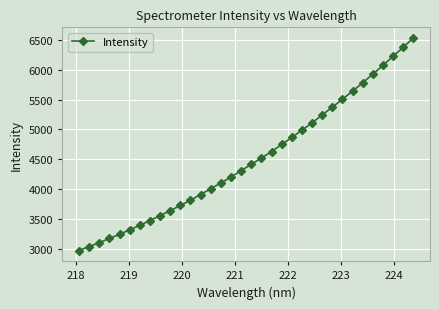

What is the difference between the maximum and minimum values?

3561.1